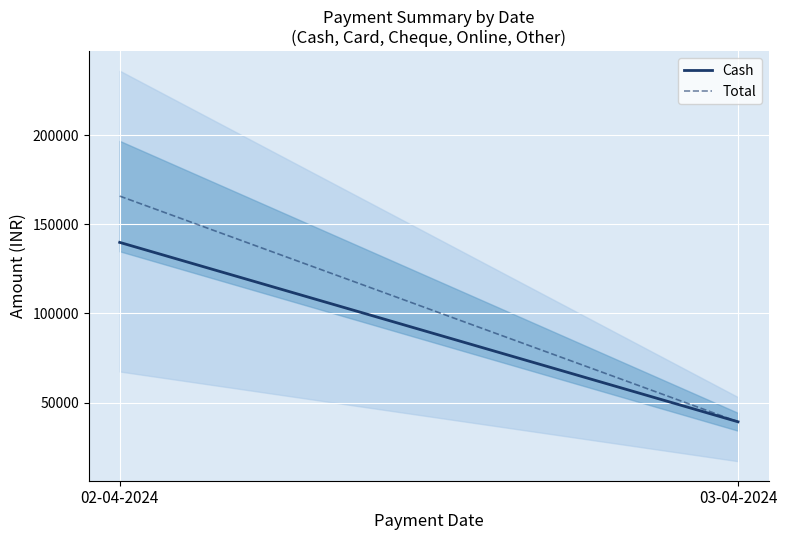

How many Cash values are between 39196 and 139798?

2